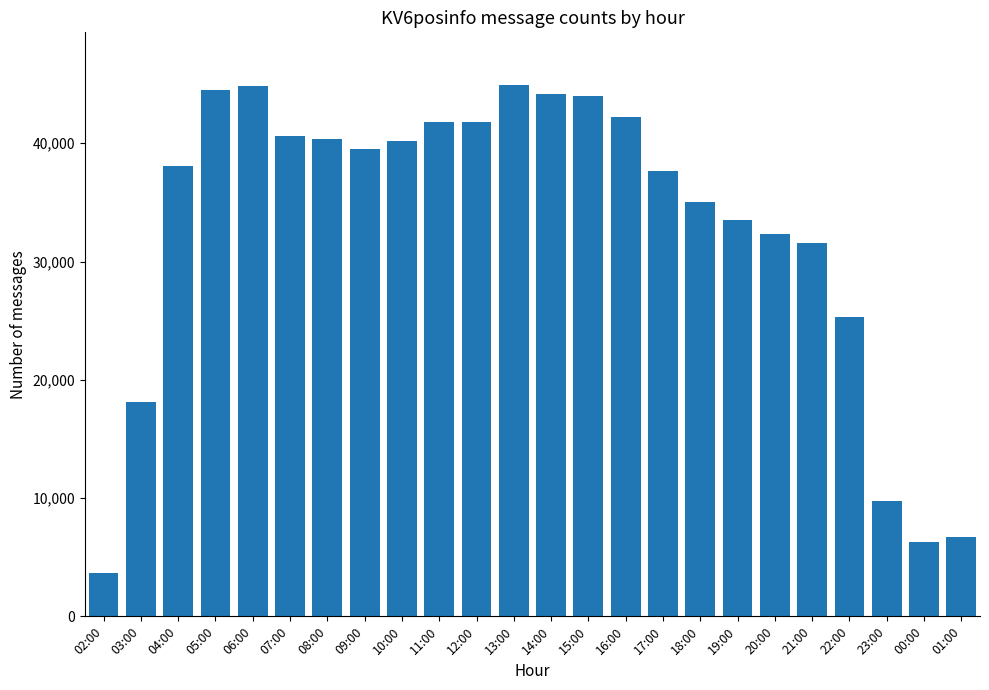

What is the label of the 1st bar from the right?

01:00